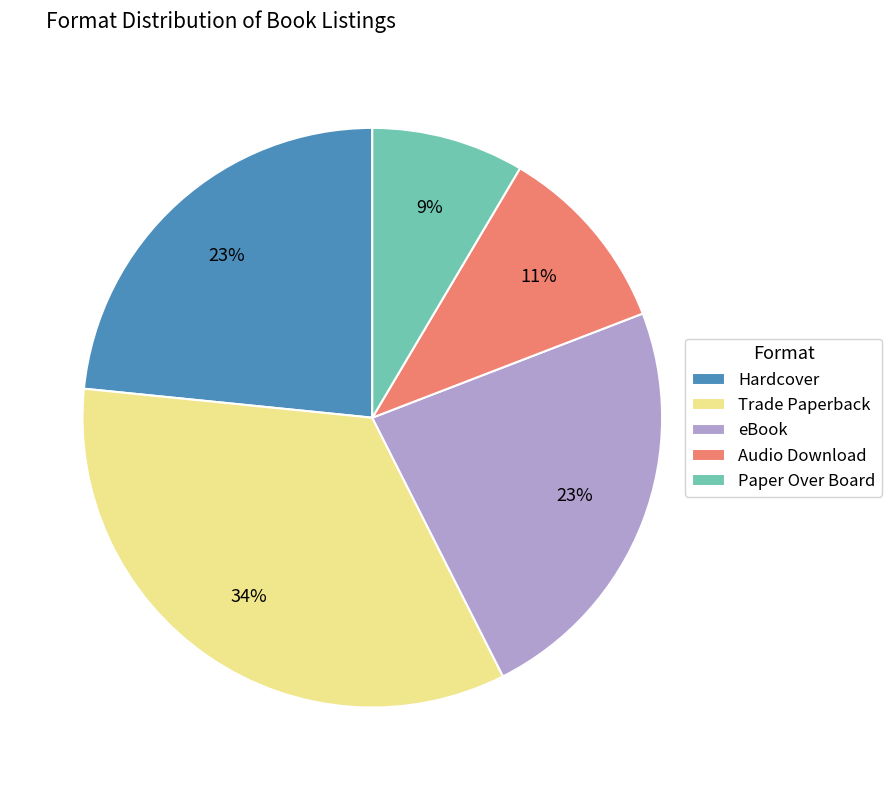

Count the number of slices in the pie.

5